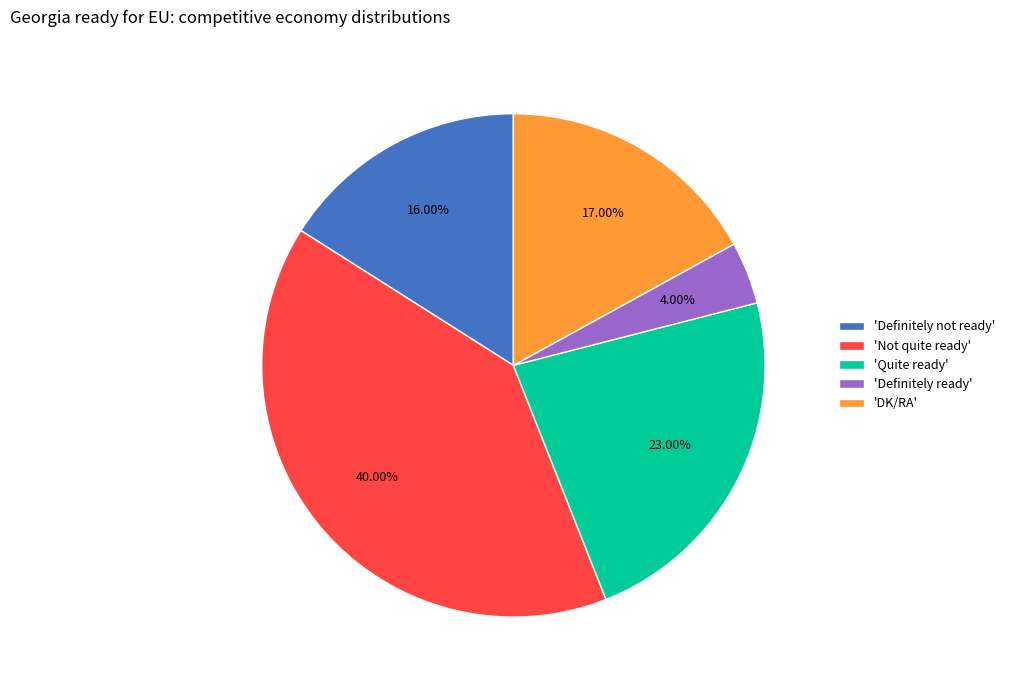

Between 'DK/RA' and 'Definitely not ready', which is larger?

'DK/RA'